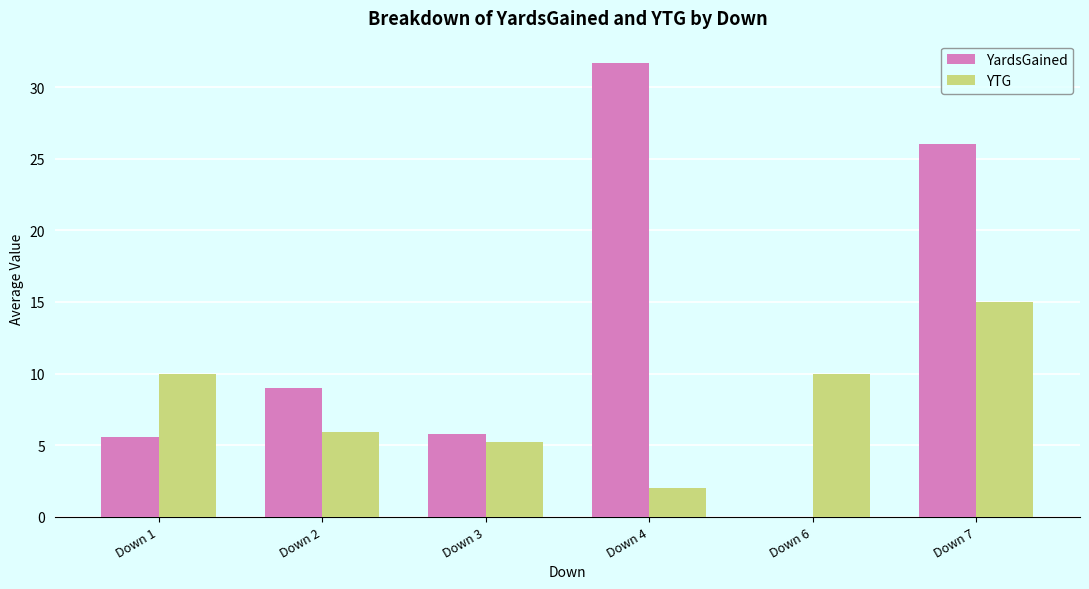

Which category has the highest value in the YTG series?

Down 7